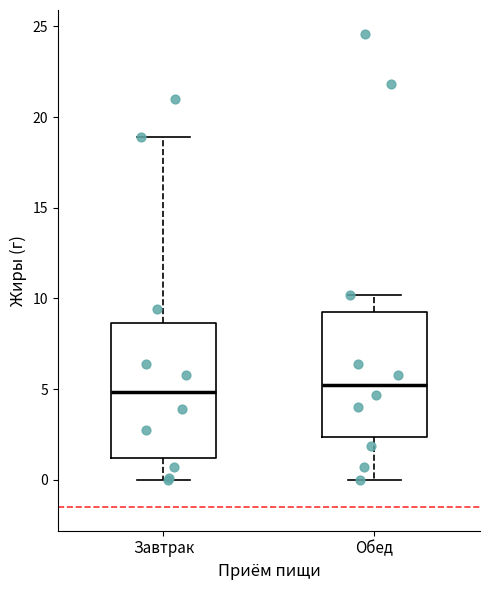

Reading left to right, read every box against the y-axis: the position of its median line, the range the box covers, and the ends of its whiskers. The values are not printed on the chart, so give them approximately, as read against the axis.

Завтрак: median 5.0, box 1.0 to 8.5, whiskers 0.0 to 19.0
Обед: median 5.5, box 2.5 to 9.5, whiskers 0.0 to 10.0